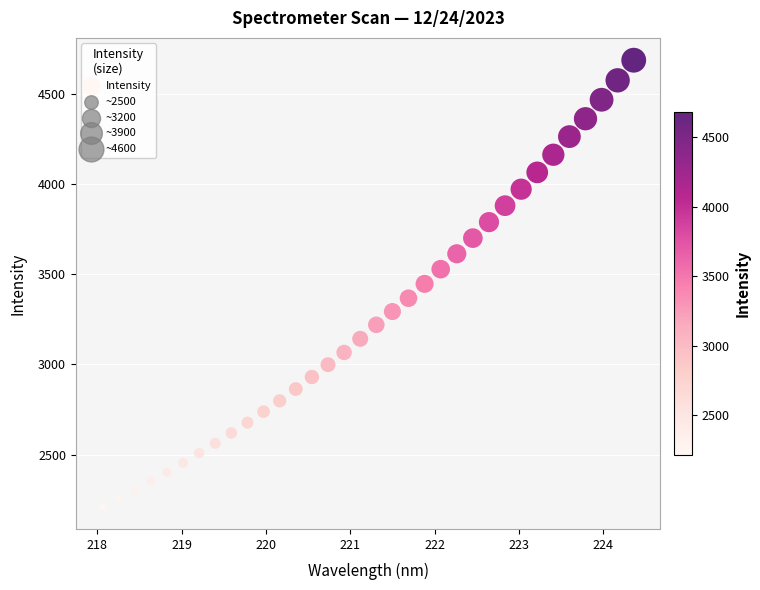

What is the range of X values (max minus min)?

6.3